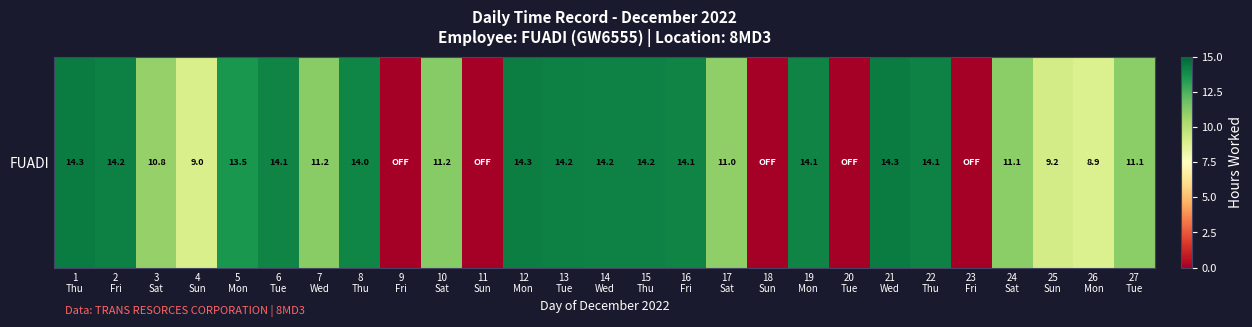

What is the greatest value displayed?

14.3